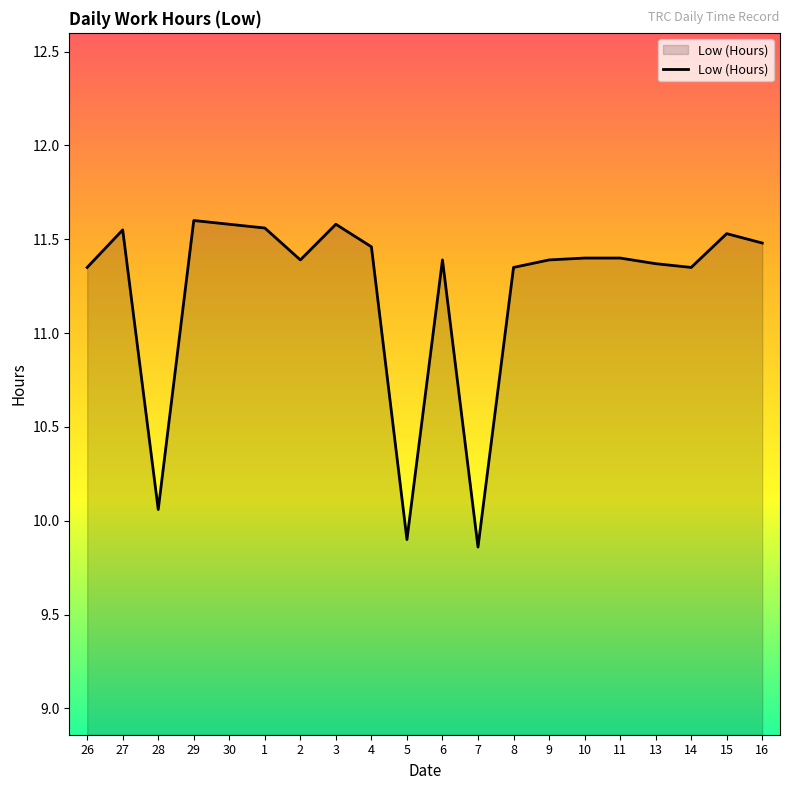

The value at 6 is 2.3. True or false?

False